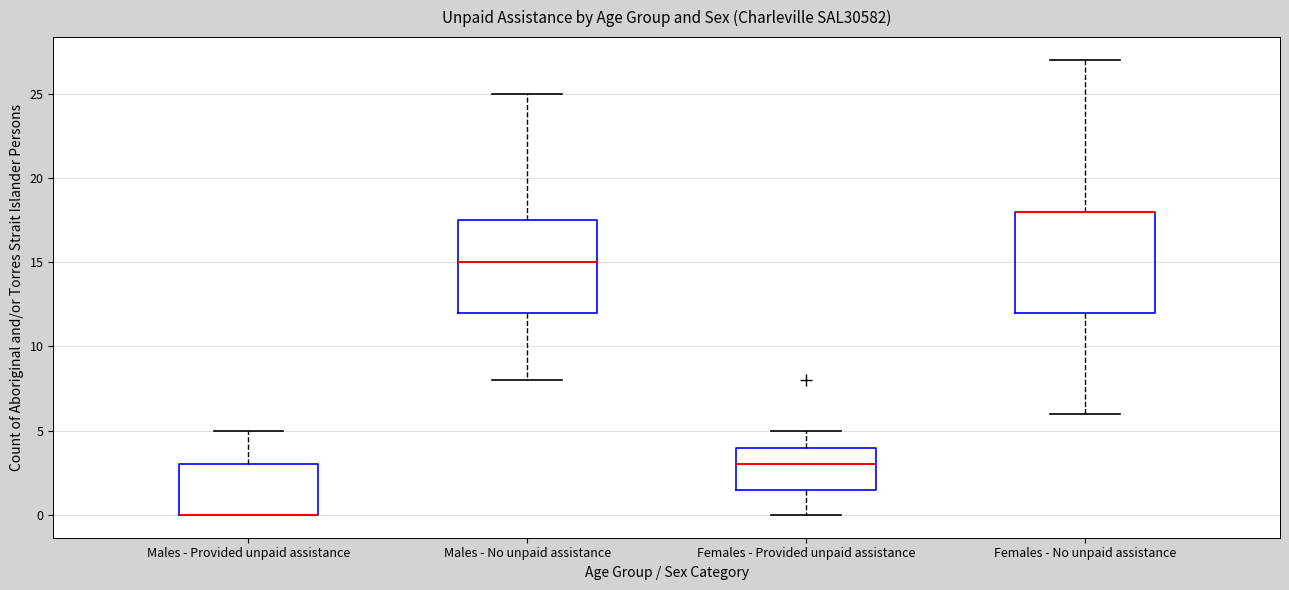

Where does the lower whisker of the box for Females - Provided unpaid assistance end on the y-axis? The values are not printed on the chart, so give them approximately, as read against the axis.

0.0